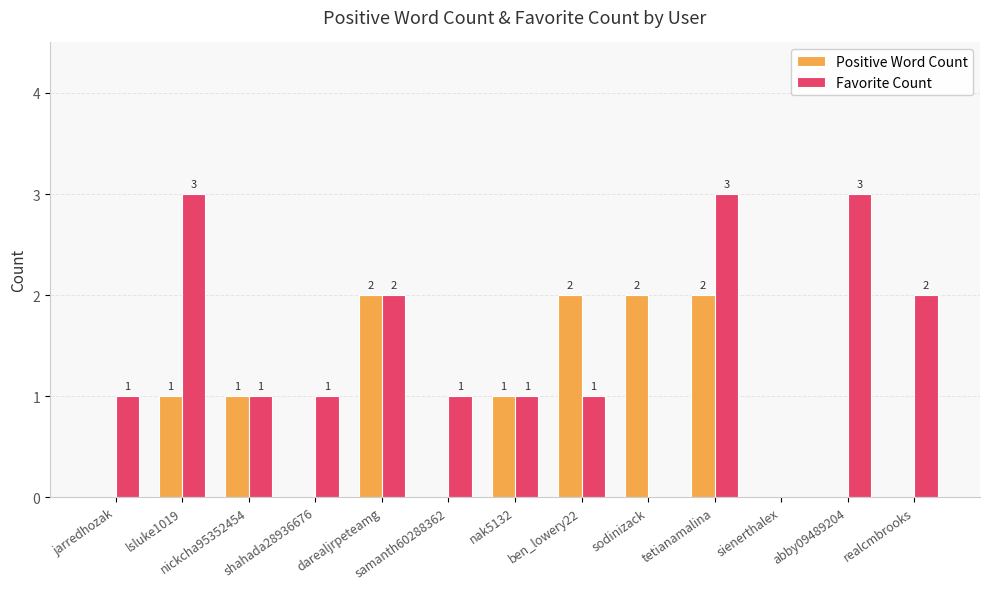

What is the greatest value displayed?

3